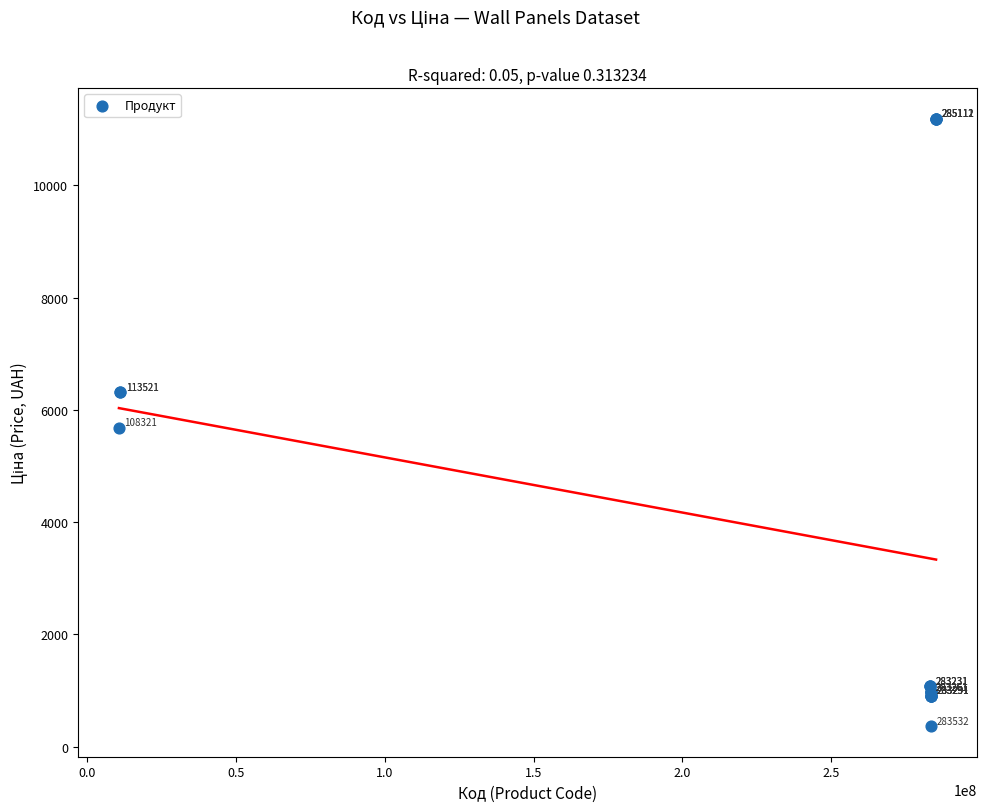

What Y value in the scatter plot is closest to 5774?

5673.8